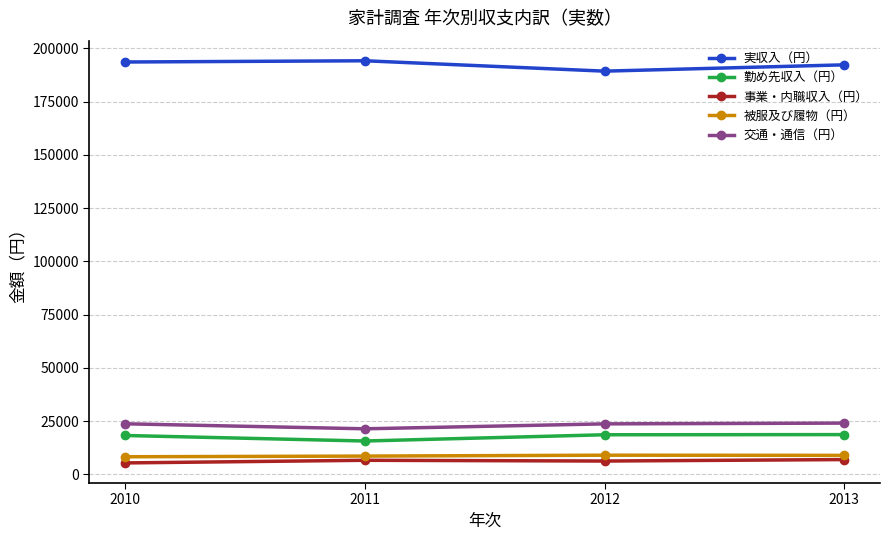

What is the value of the 事業・内職収入（円） point at the 1st from the left?

5313